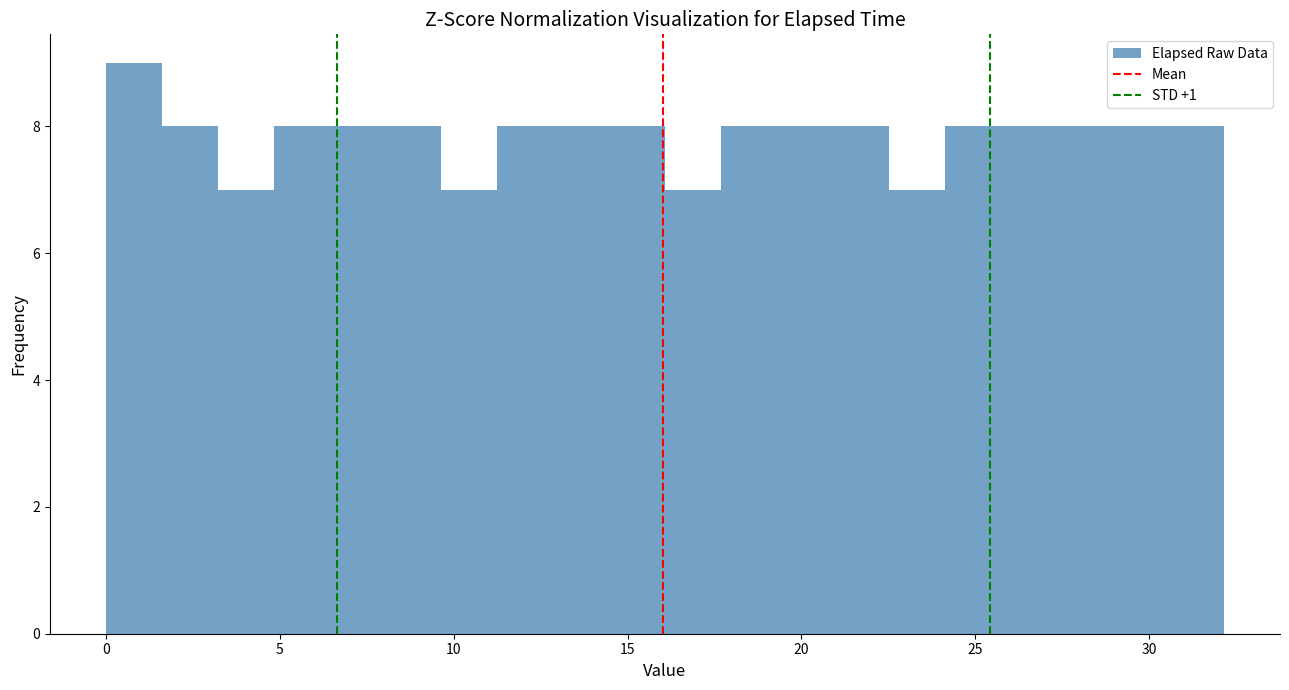

Read against the x-axis, roughly where is the centre of the tallest bar?

1.0